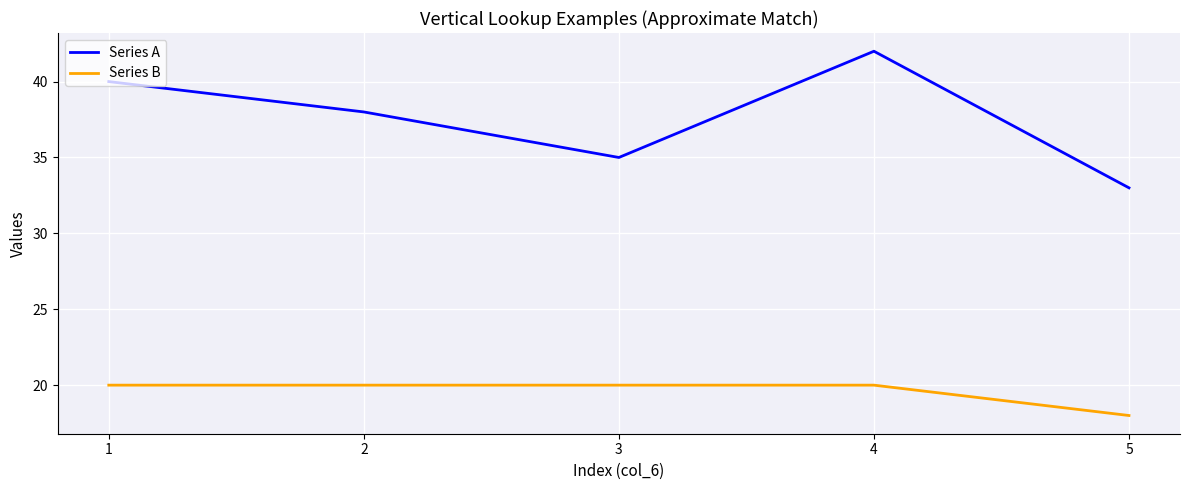

Rank the series at 2 from lowest to highest value.

Series B, Series A